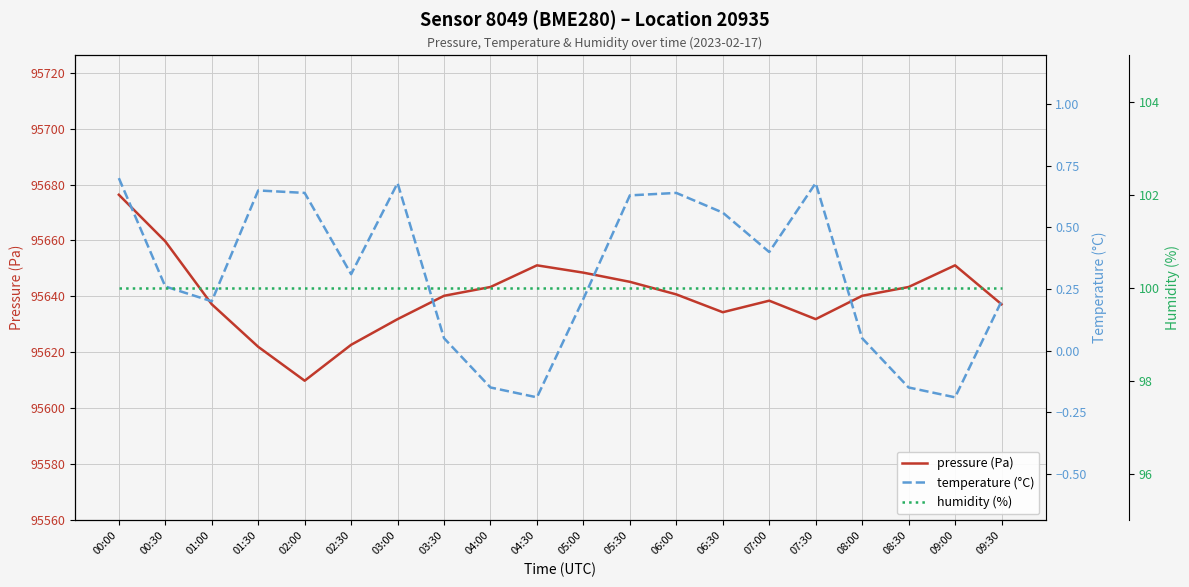

Does the chart display data point markers on the line(s)?

No